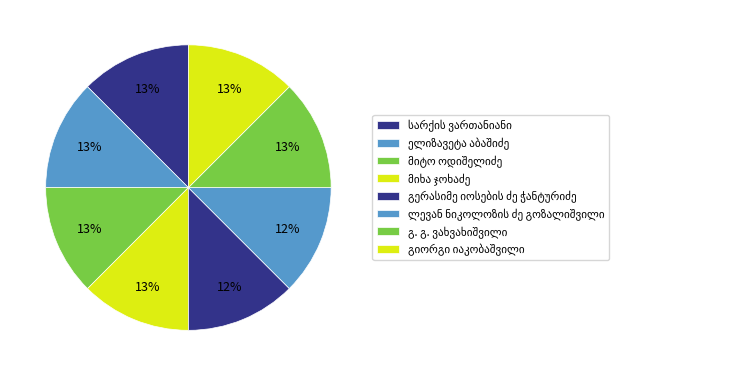

Combined, what portion of the pie is გერასიმე იოსების ძე ჭანტურიძე and მიხა ჯოხაძე?

25.0%